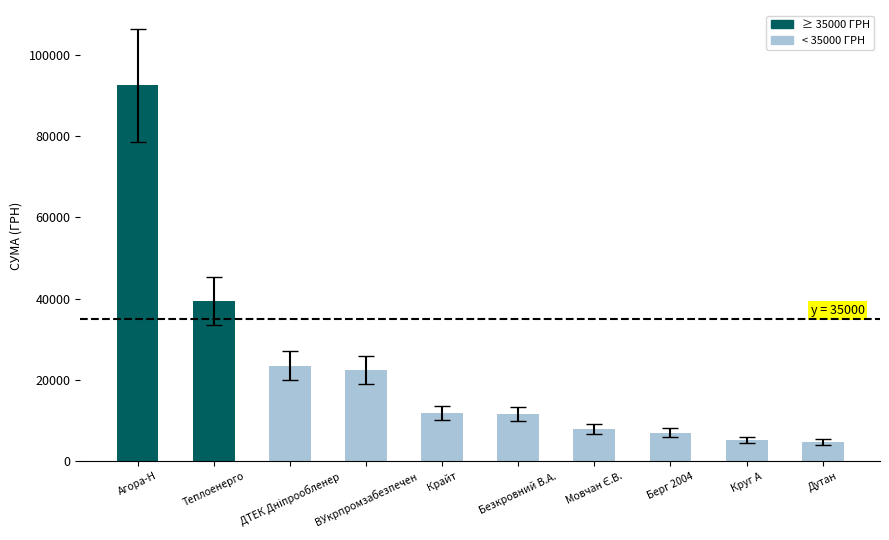

Where is the data nearest to the value 48670?

Теплоенерго